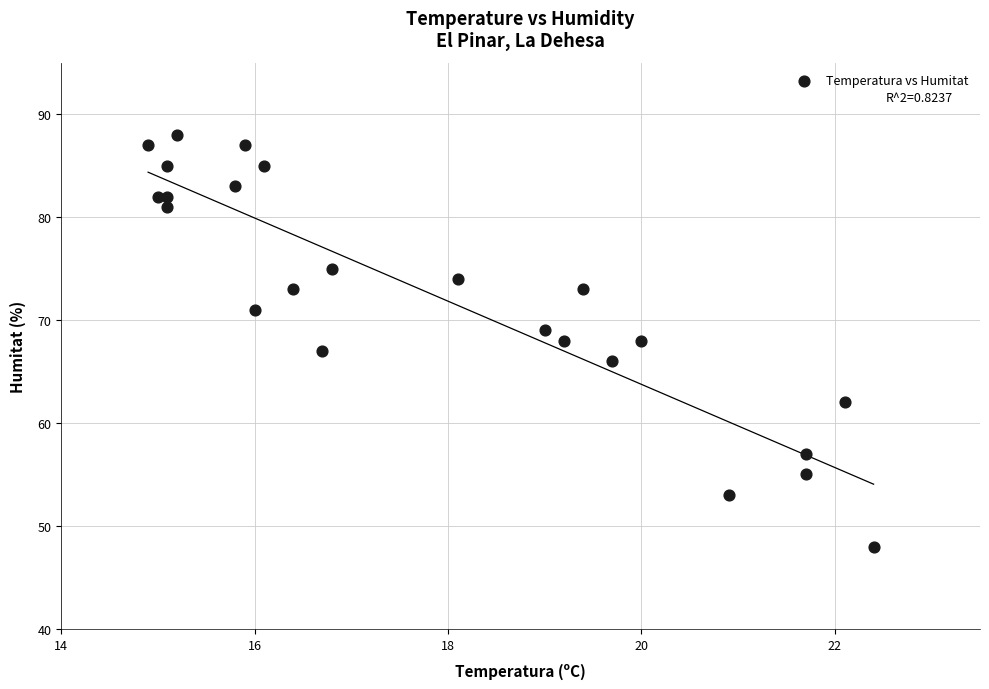

What is the range of Y values (max minus min)?

40